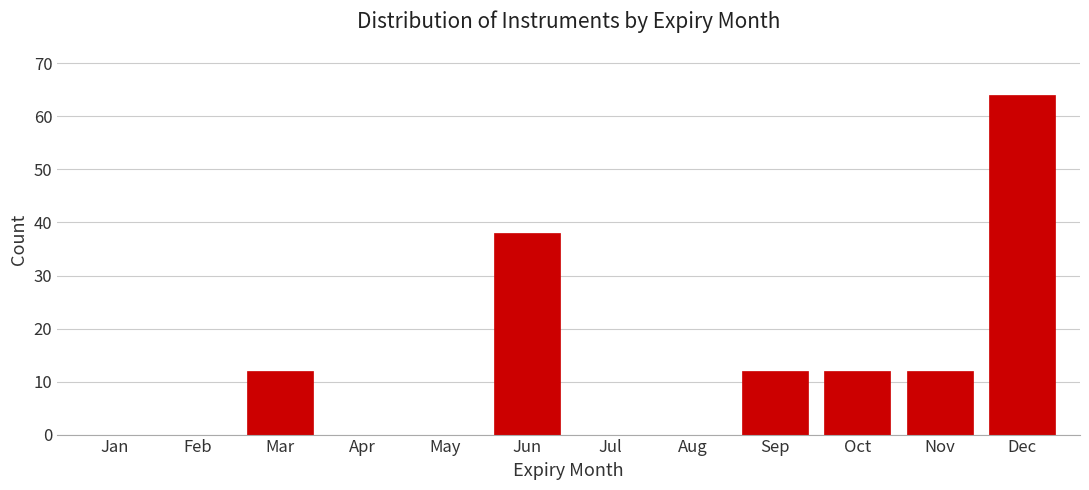

Reading left to right, transcribe all the data shown in this chart.

Jan=0	Feb=0	Mar=12	Apr=0	May=0	Jun=38	Jul=0	Aug=0	Sep=12	Oct=12	Nov=12	Dec=64